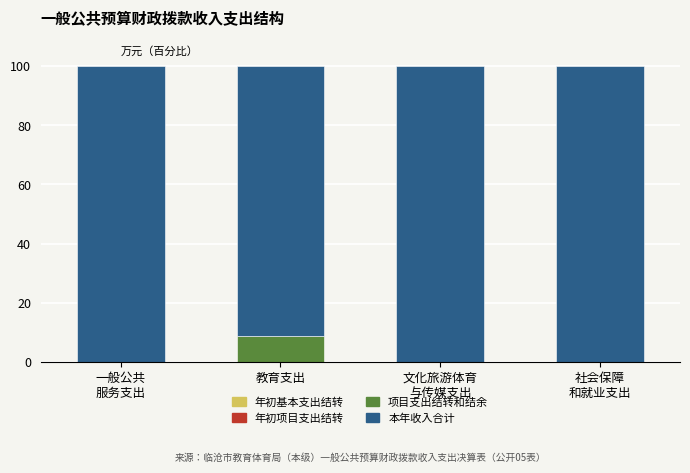

What is the total value across all series at 教育支出?

100.0